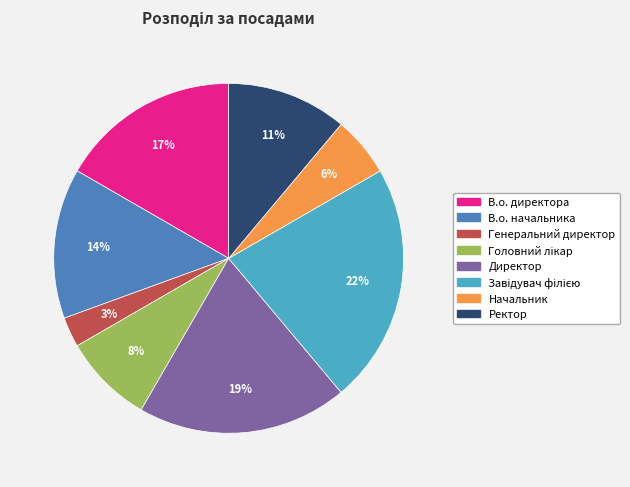

Does any single category account for the majority?

No